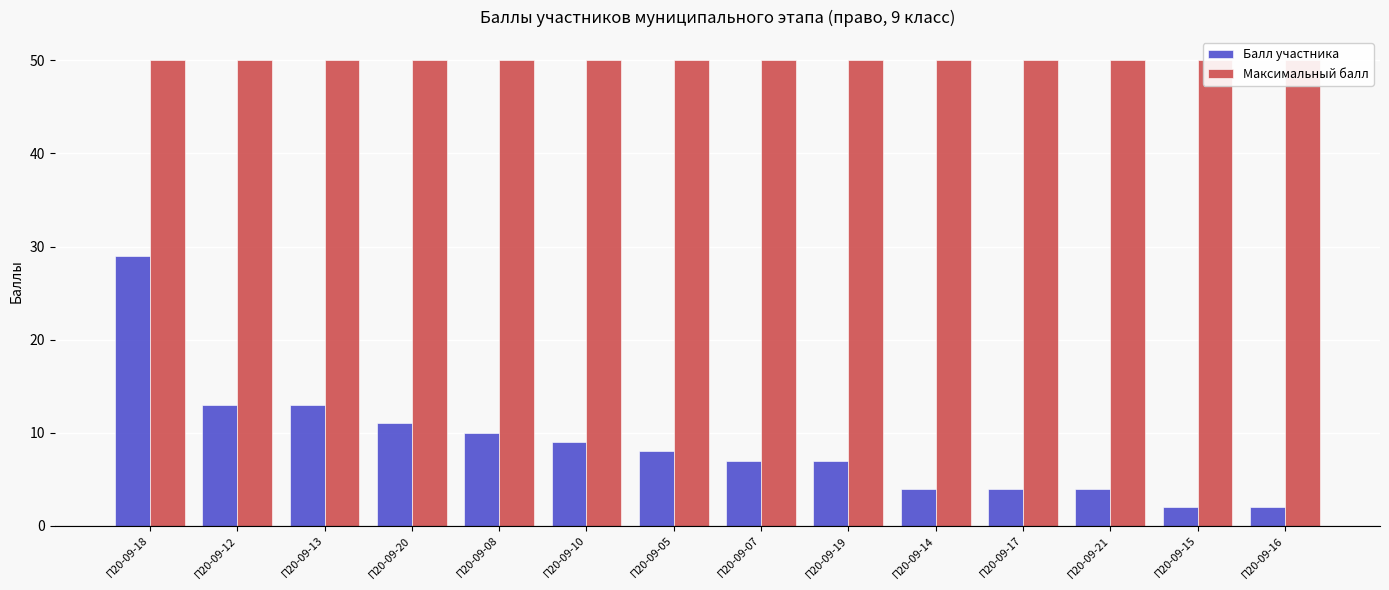

At which category is the sum across all series the highest?

П20-09-18